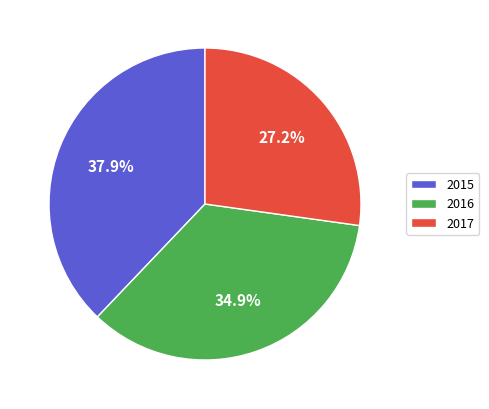

The 2015 slice represents 38% of the pie. True or false?

True